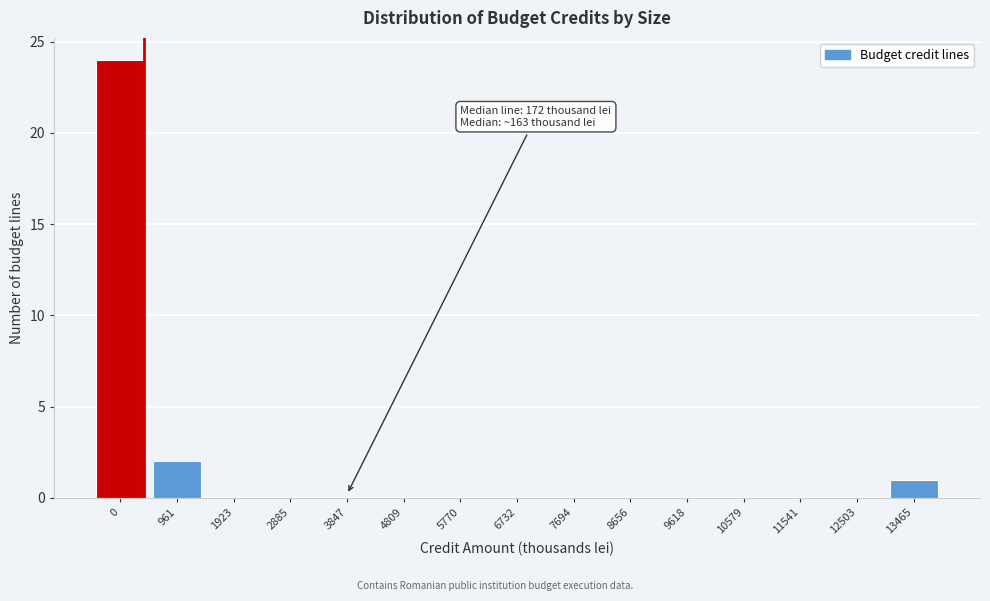

Reading right to left, list all the values displayed in this chart.

13465=1	12503=0	11541=0	10579=0	9618=0	8656=0	7694=0	6732=0	5770=0	4809=0	3847=0	2885=0	1923=0	961=2	0=24